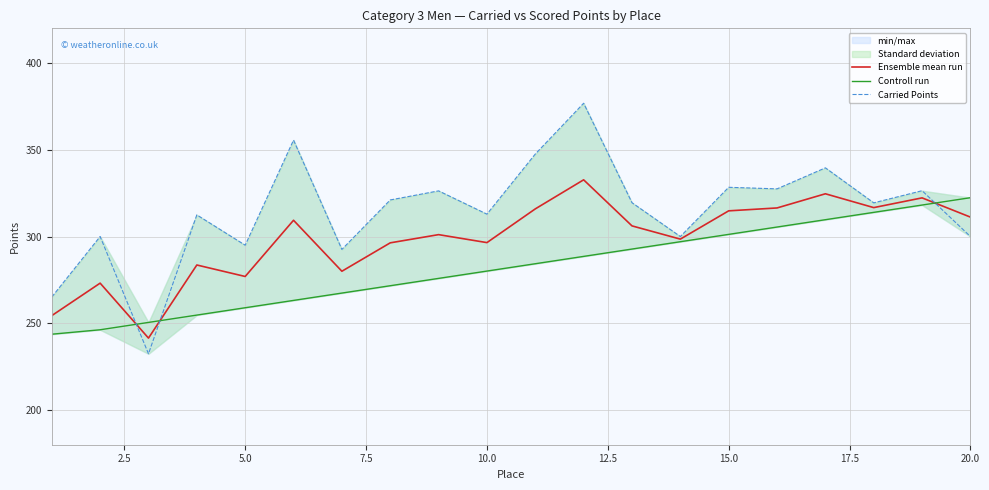

How many data points in Ensemble mean run are above 306?

10